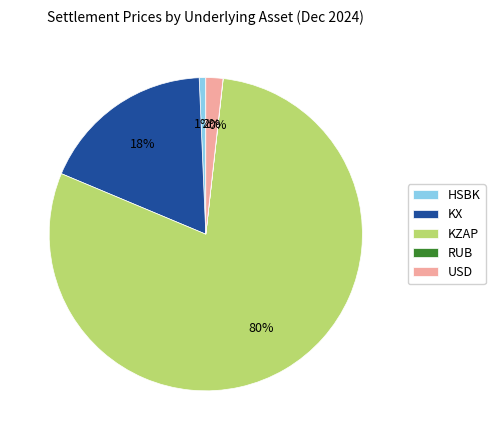

What is the ratio of the value at KZAP to the value at KX?

4.4